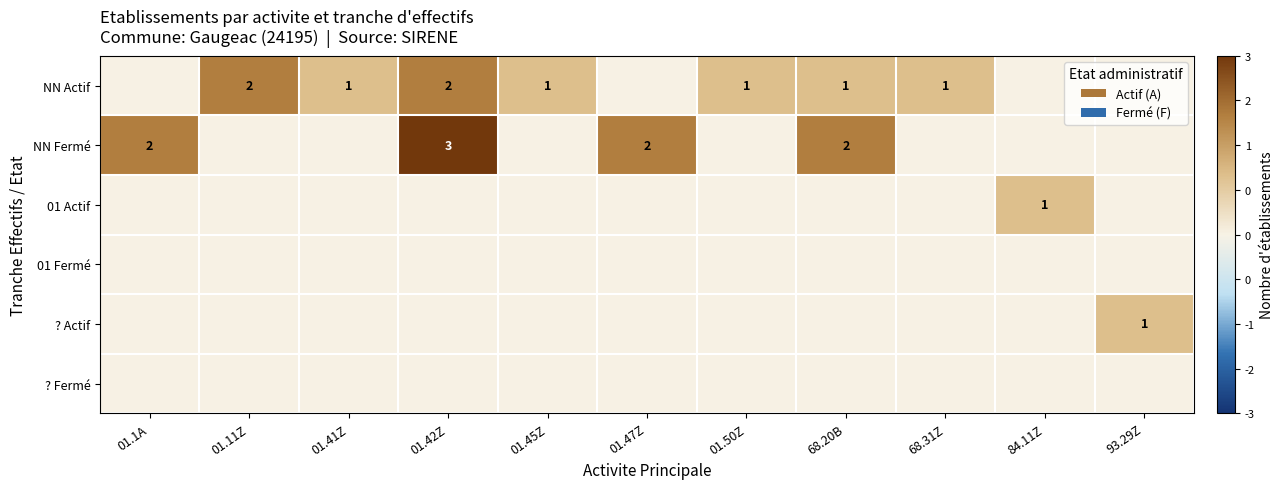

The value of NN Actif at 01.41Z is 1. True or false?

True